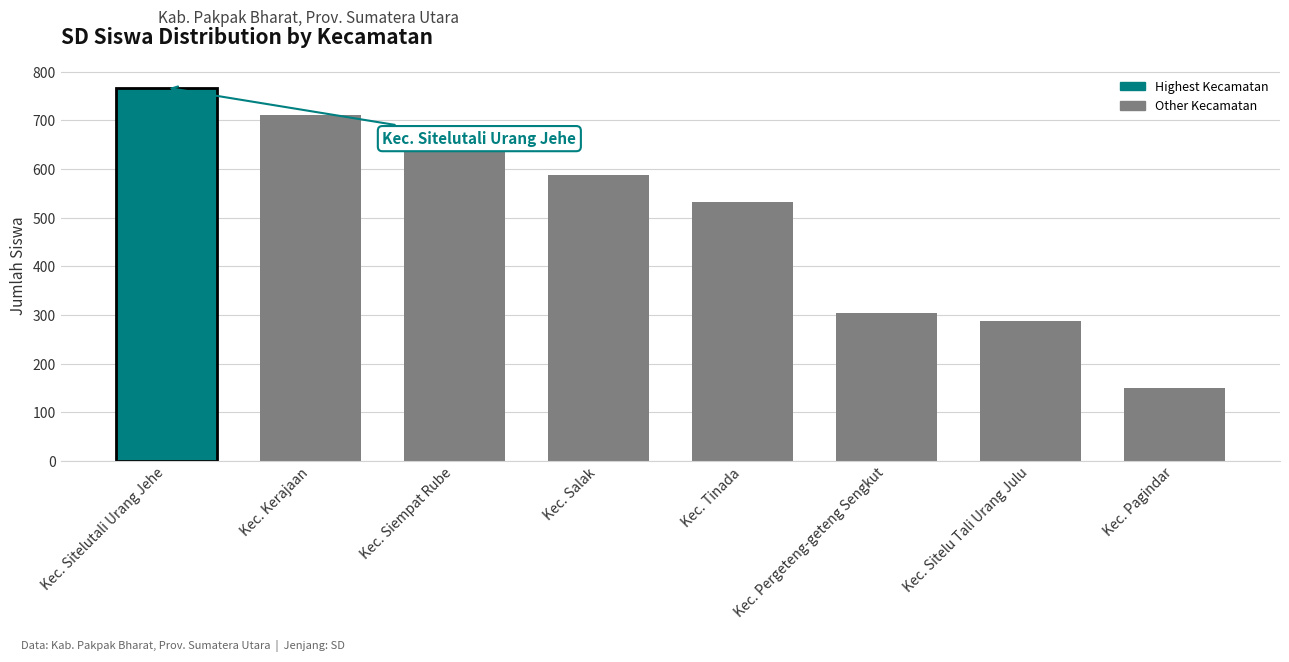

The value at Kec. Sitelu Tali Urang Julu is 167. True or false?

False